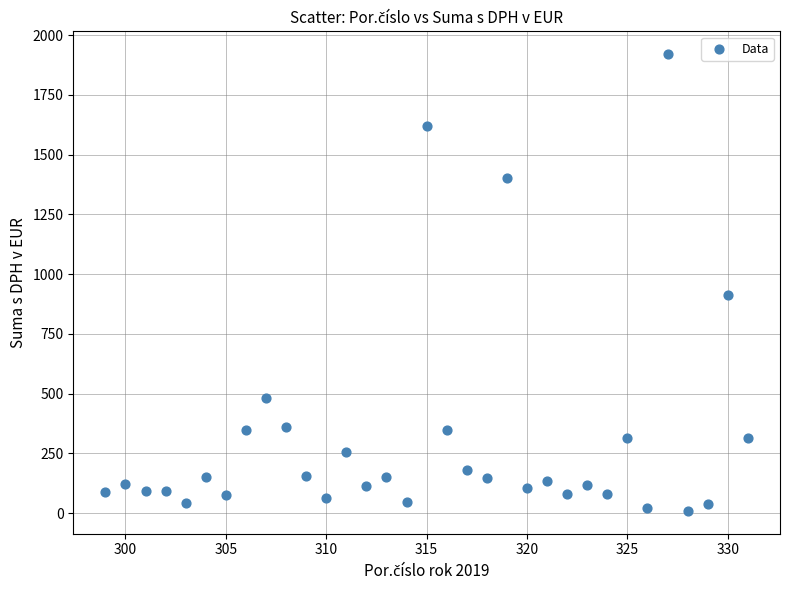

What is the range of Y values (max minus min)?

1910.0